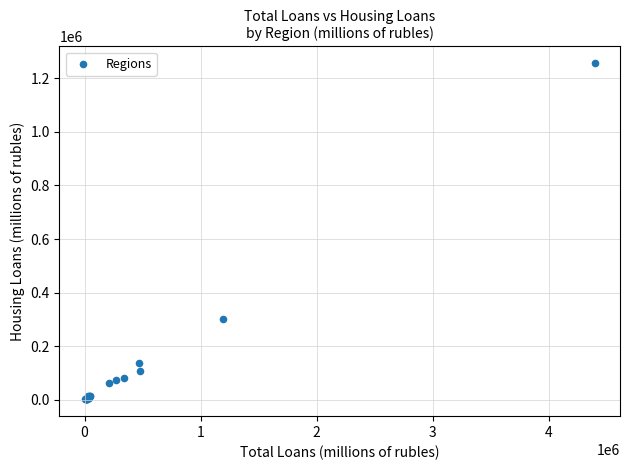

What Y value in the scatter plot is closest to 628811?

301929